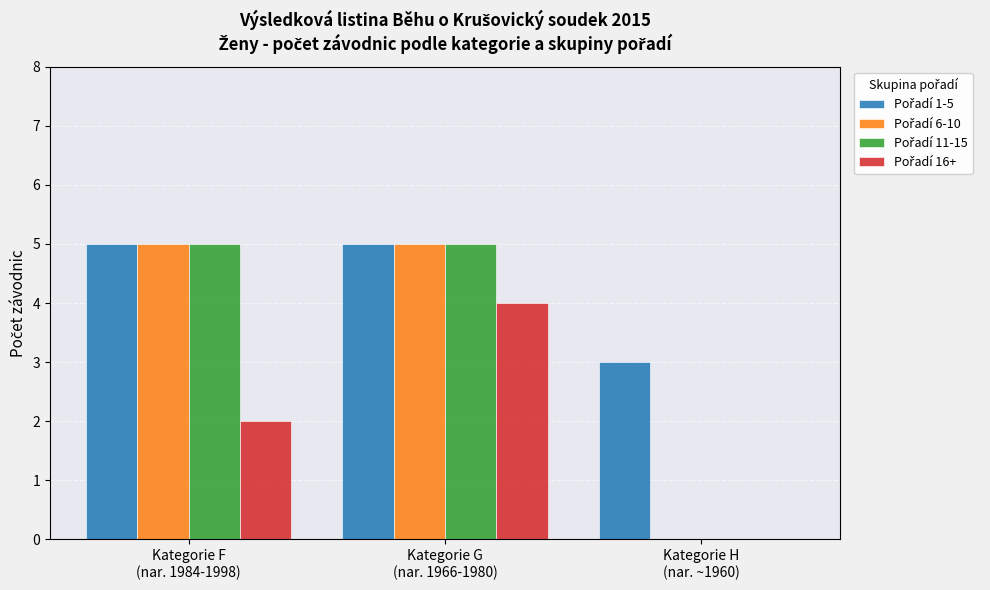

What is the maximum value shown in the chart?

5